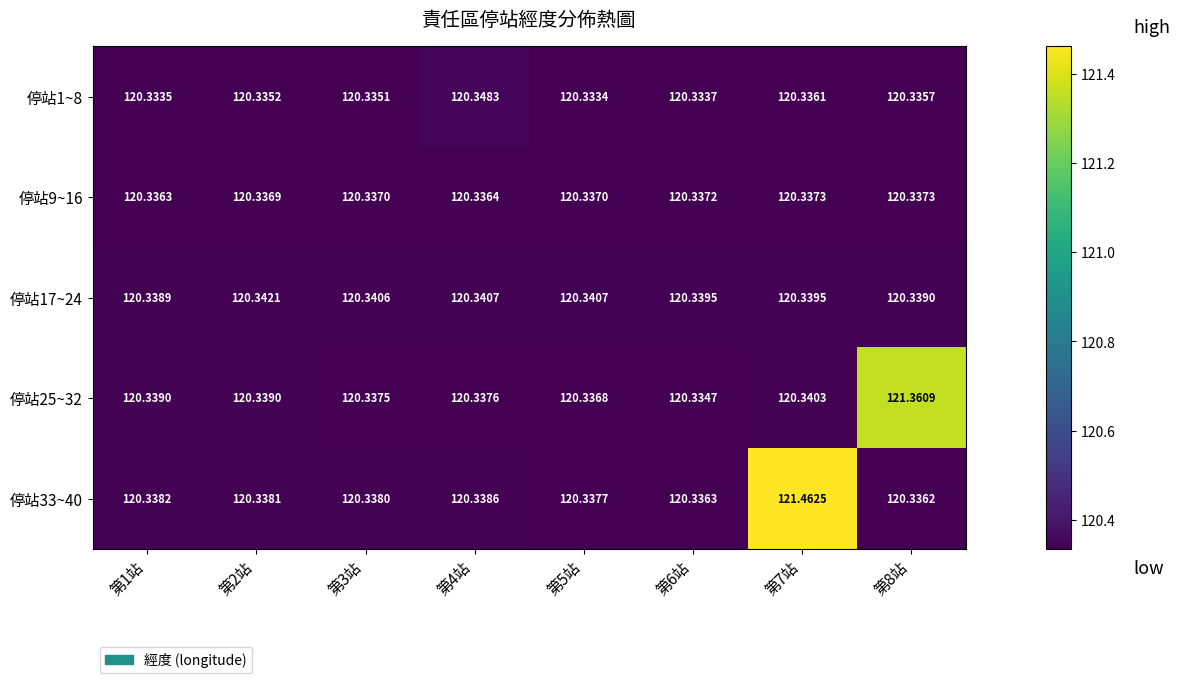

At which category is the sum across all series the highest?

第7站